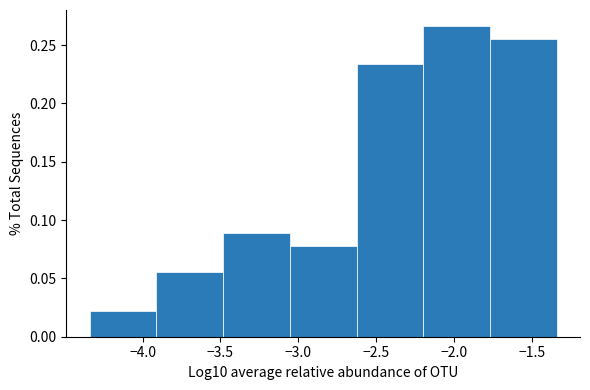

Reading left to right, transcribe this chart: for each bar, give the range it covers on the x-axis and its height. Neither the bar edges nor the heights are printed on the chart, so give them approximately, as read against the axes.

-4.35 to -3.90: 0.020
-3.90 to -3.50: 0.055
-3.50 to -3.05: 0.090
-3.05 to -2.65: 0.080
-2.65 to -2.20: 0.235
-2.20 to -1.75: 0.265
-1.75 to -1.35: 0.255